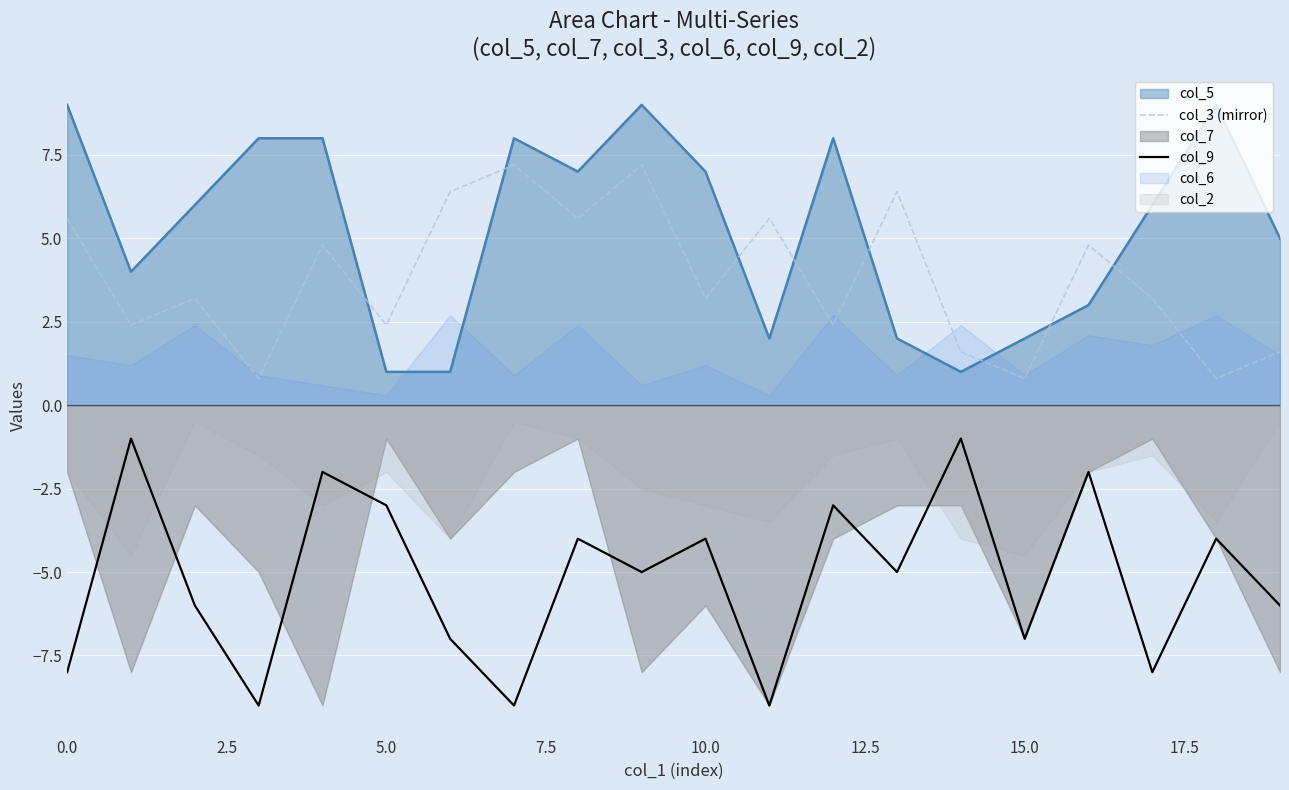

What is the value of the col_3 (mirror) point at the 7th from the left?

6.4